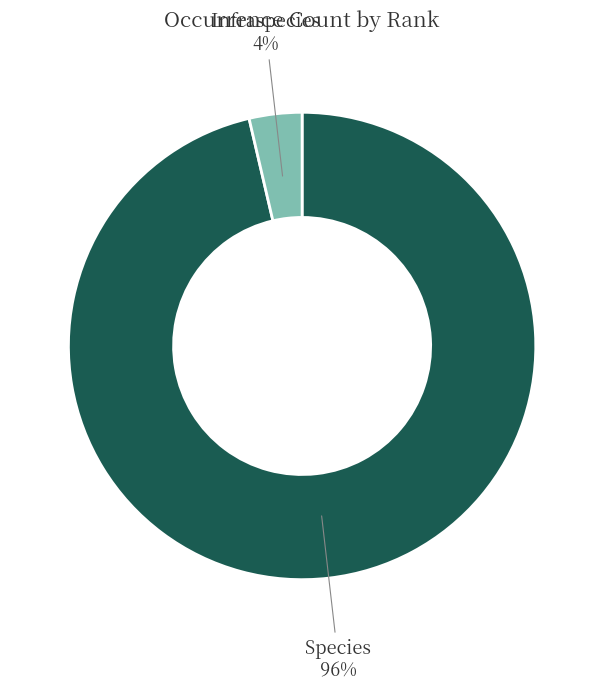

Which category accounts for the majority?

Species